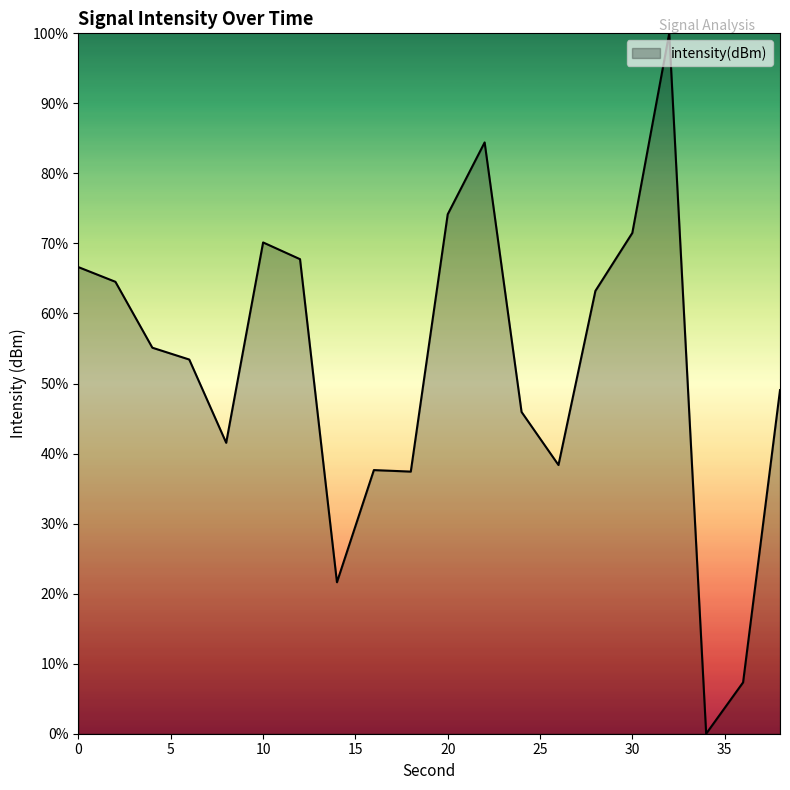

What is the difference between the maximum and minimum values?

100.0